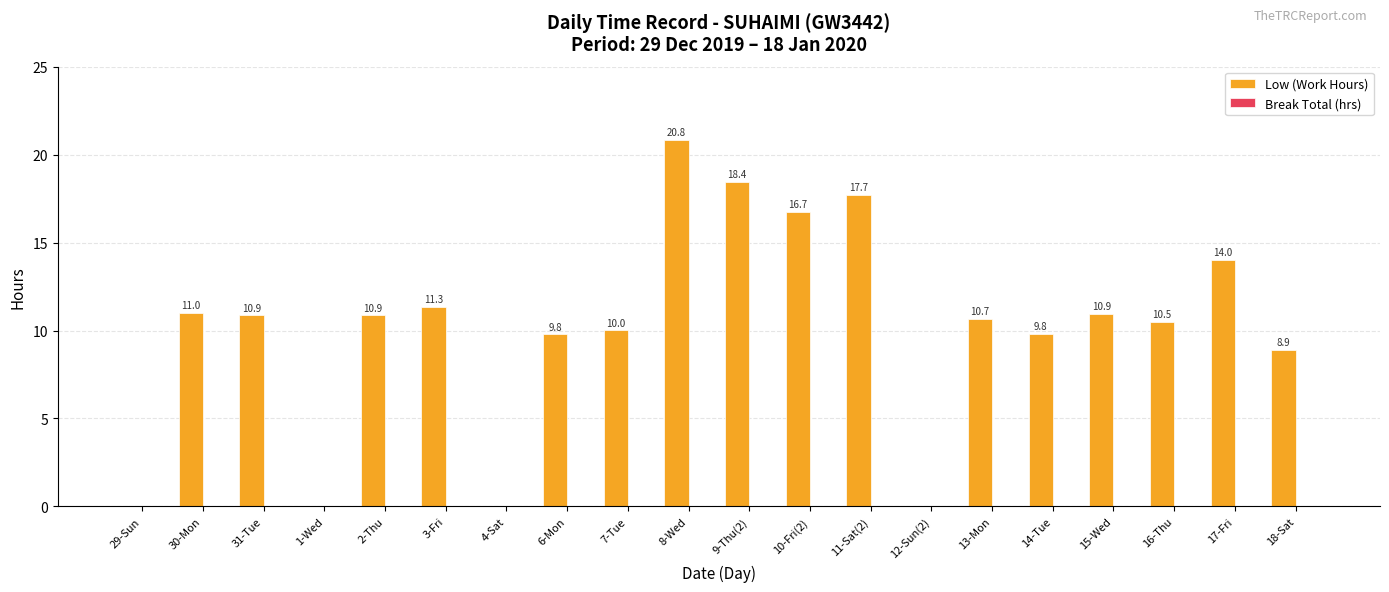

The chart shows a value of 9.8 at 14-Tue. True or false?

True